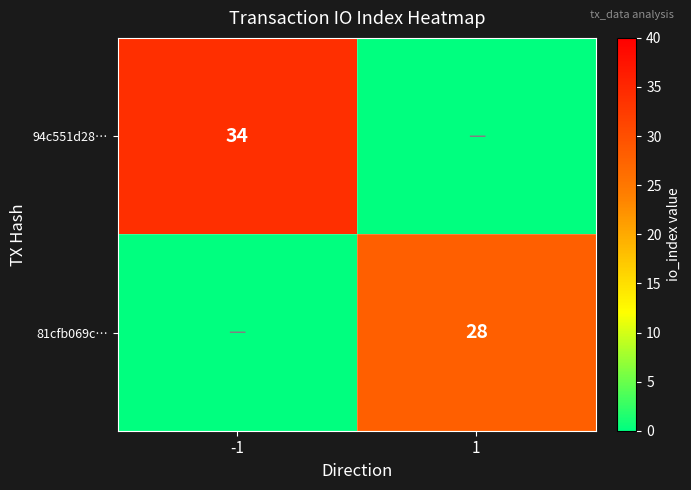

The value of 94c551d28… at -1 is 19. True or false?

False